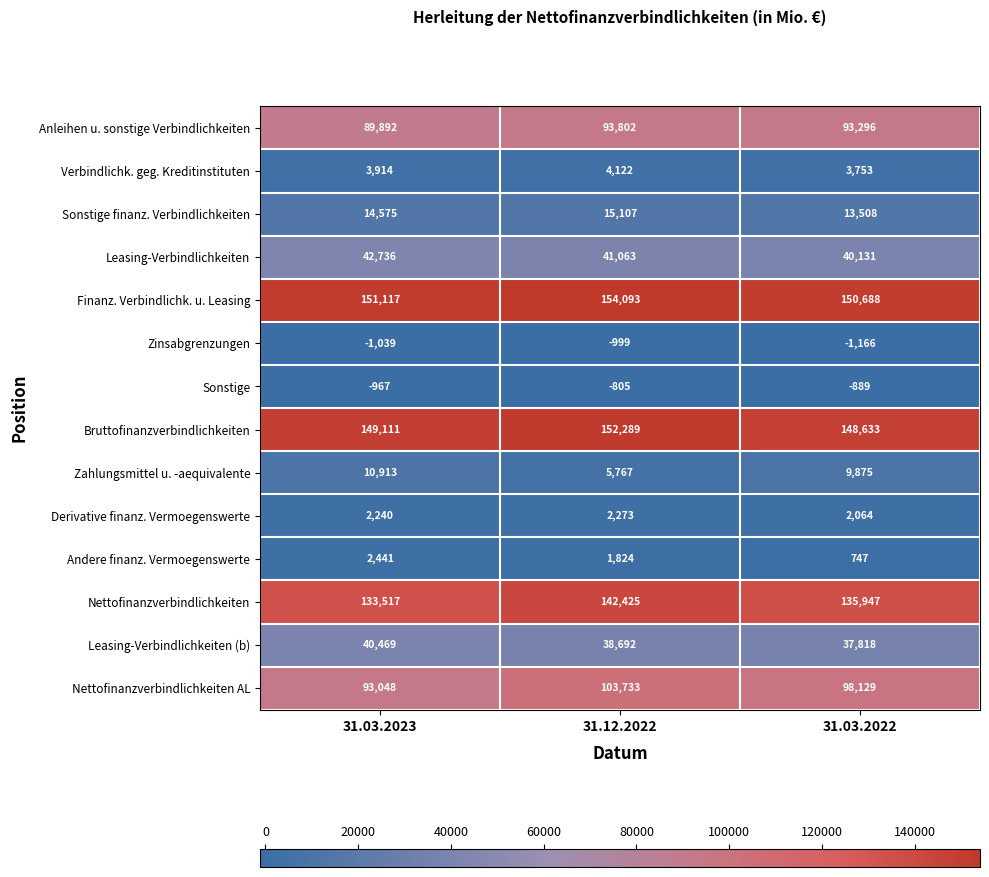

True or false: Andere finanz. Vermoegenswerte has a value of 1824 at 31.12.2022.

True